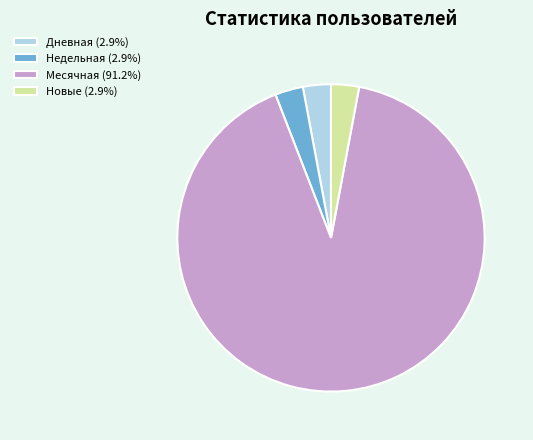

Approximately how many times larger is the value at Дневная (2.9%) compared to Новые (2.9%)?

1.0